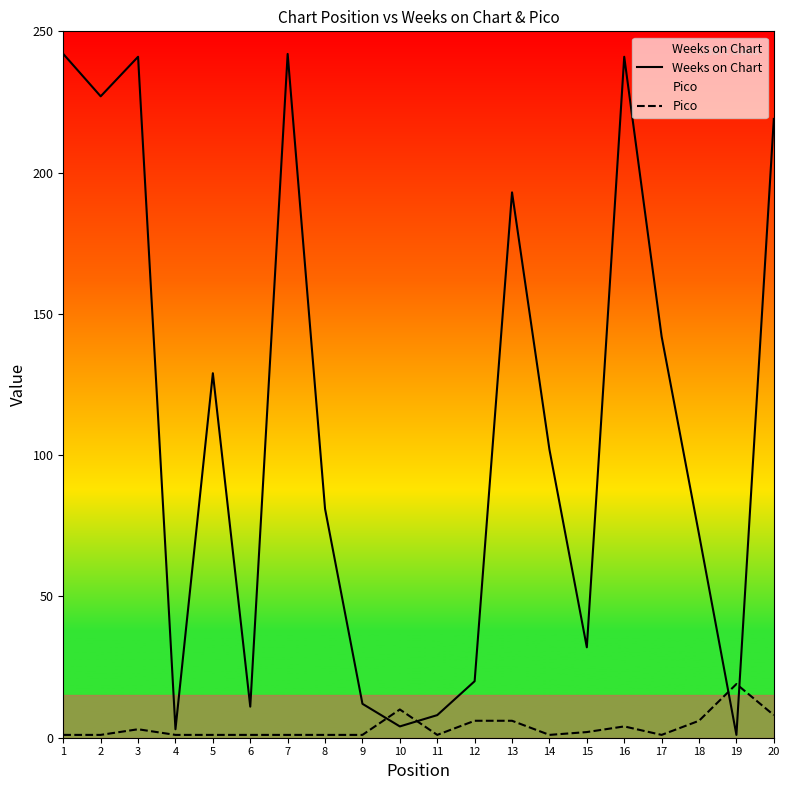

At 2, list the series in order from largest to smallest.

Weeks on Chart, Pico